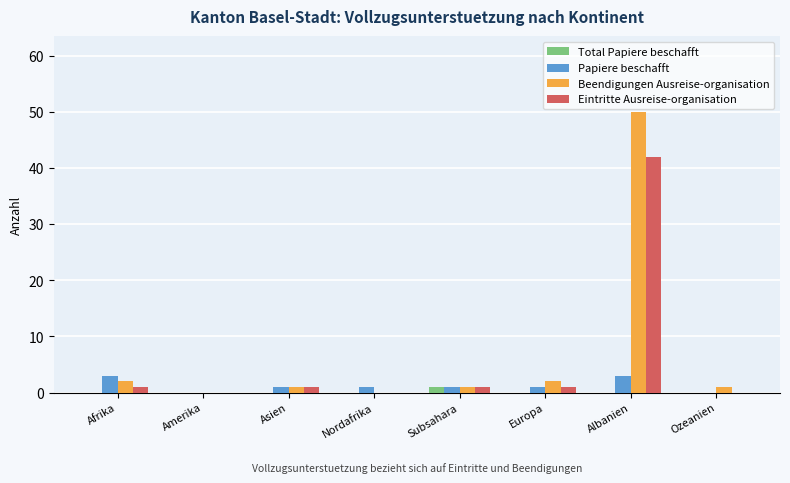

What is the sum of all Papiere beschafft values?

10